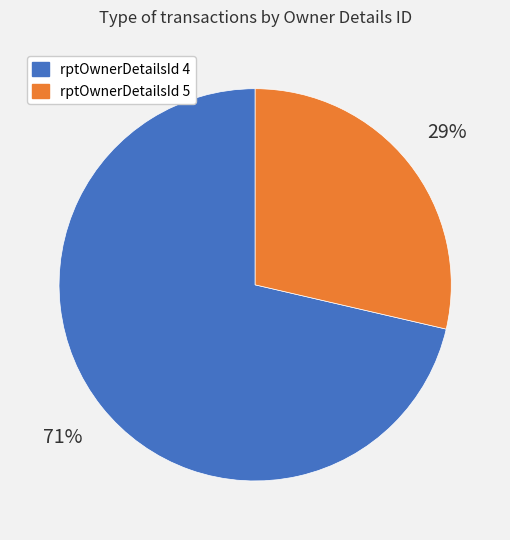

Do rptOwnerDetailsId 5 and rptOwnerDetailsId 4 together represent more than half of the pie?

Yes